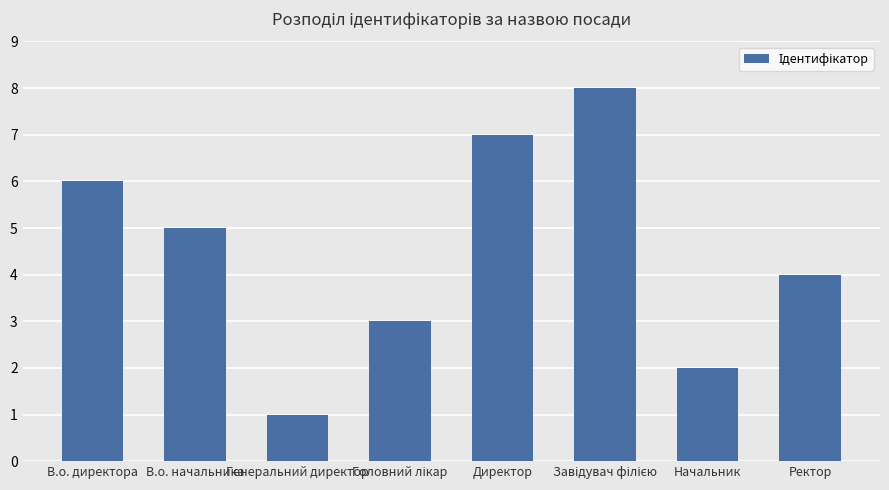

What is the label of the 8th bar from the left?

Ректор